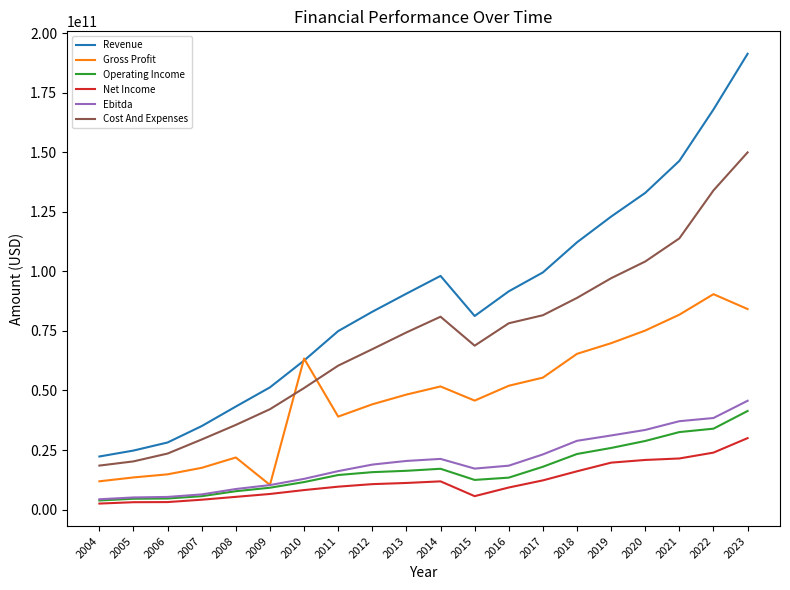

How many intersections are there between Gross Profit and Cost And Expenses?

2